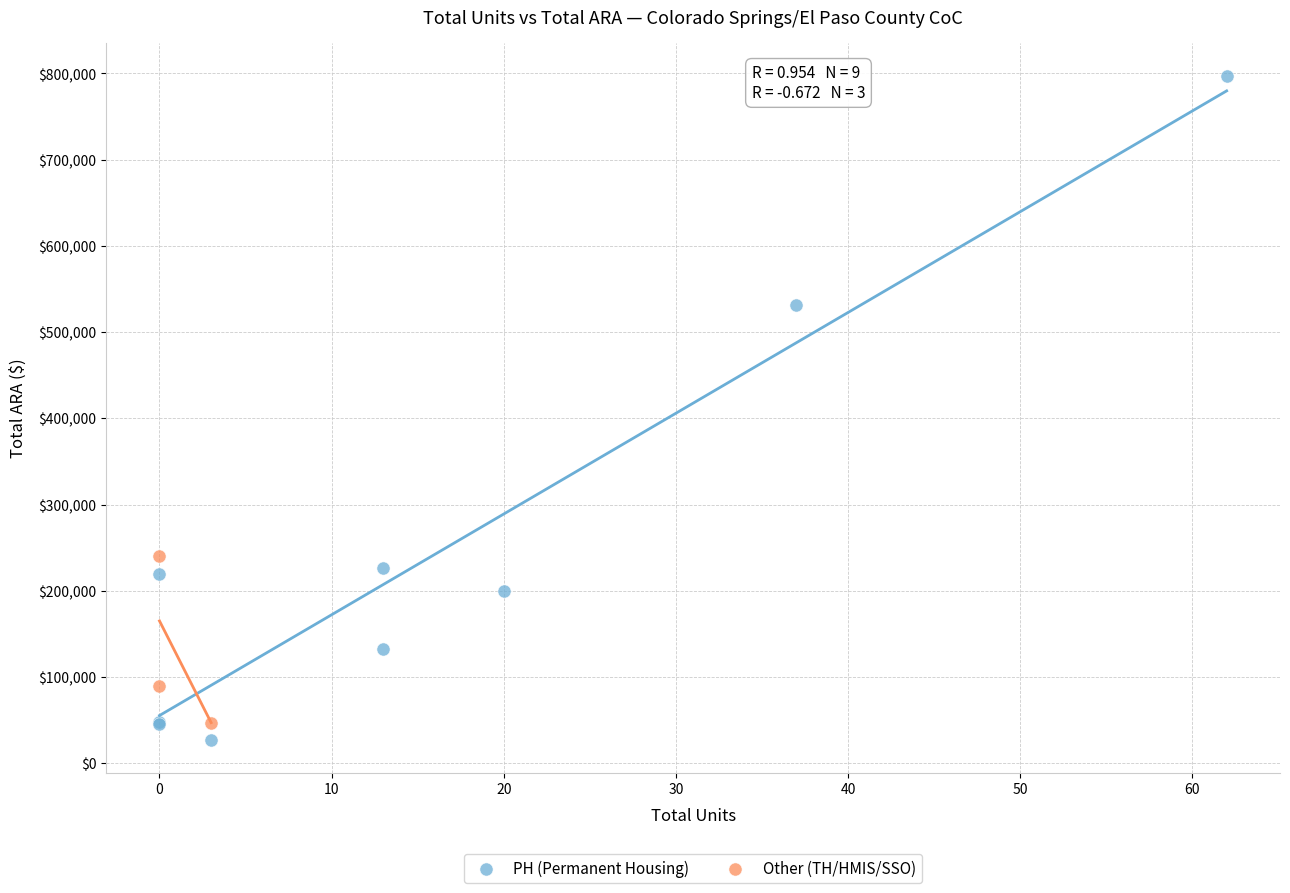

Which series has the widest spread of Y values?

PH (Permanent Housing)